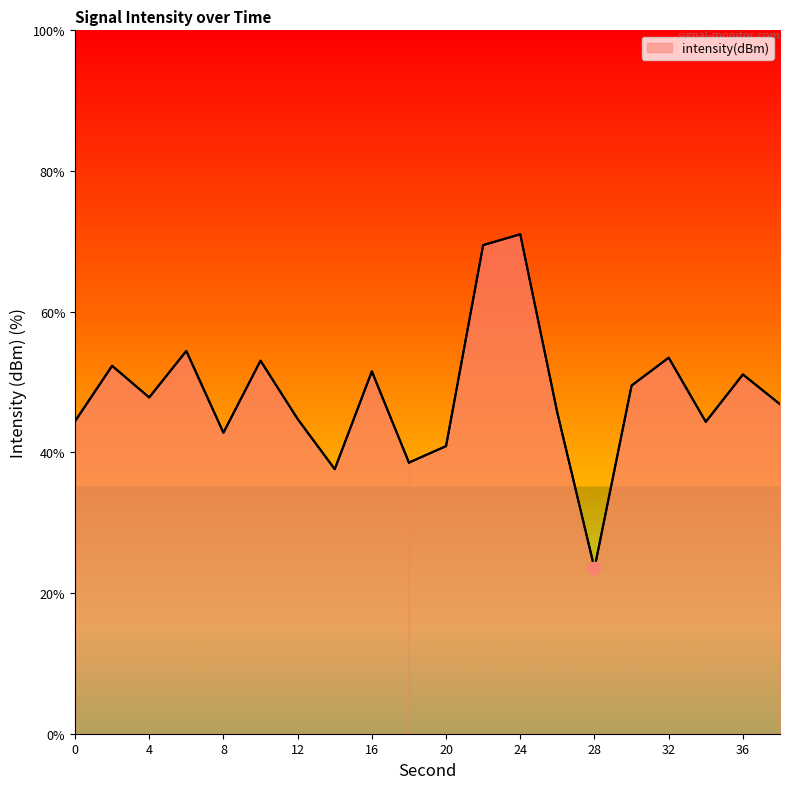

What is the change in value from 6 to 18?

-15.9